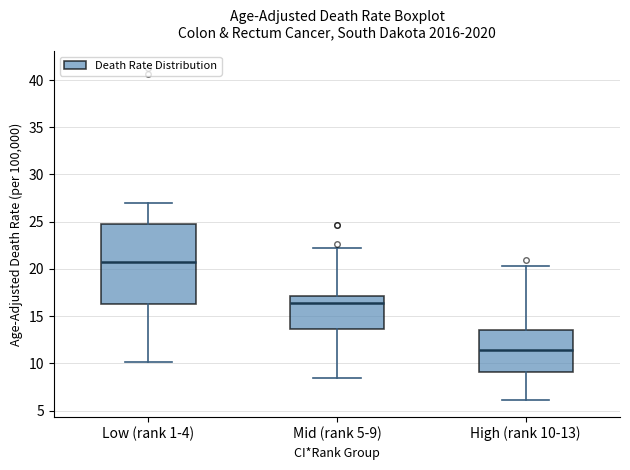

Where does the lower whisker of the box for High (rank 10-13) end on the y-axis? The values are not printed on the chart, so give them approximately, as read against the axis.

6.0